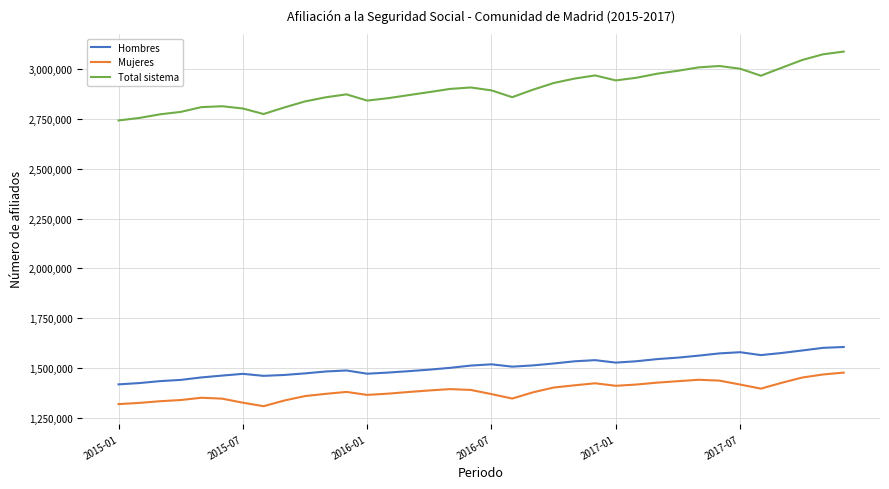

True or false: Hombres and Mujeres cross at least once.

False